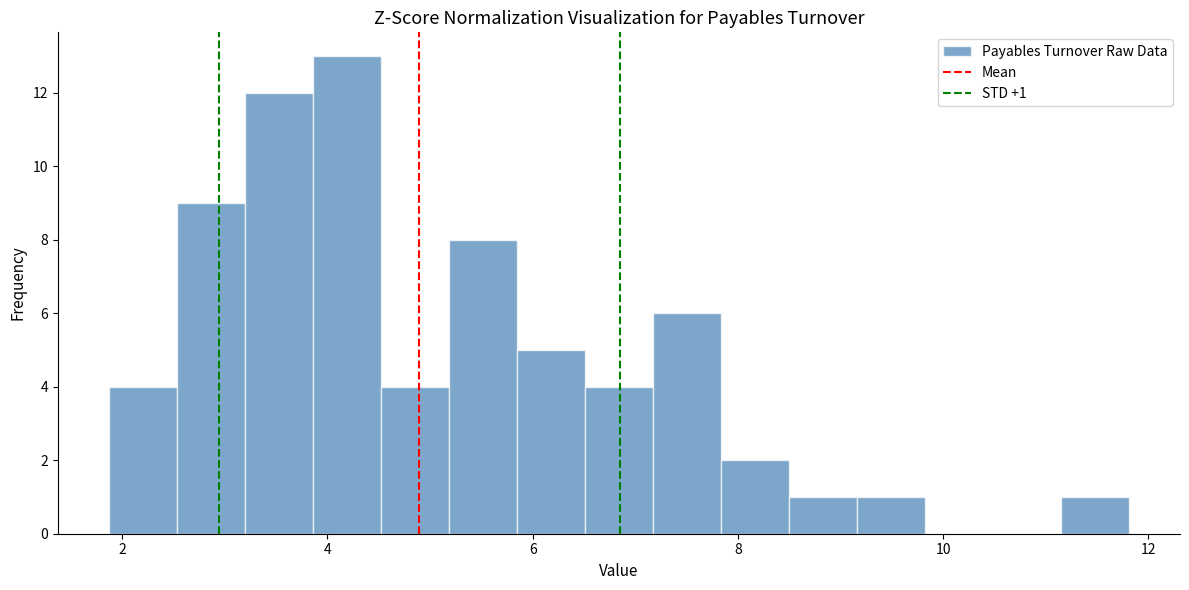

Around what value on the x-axis is the tallest bar? Give the approximate position of its centre, as read against the axis.

4.2